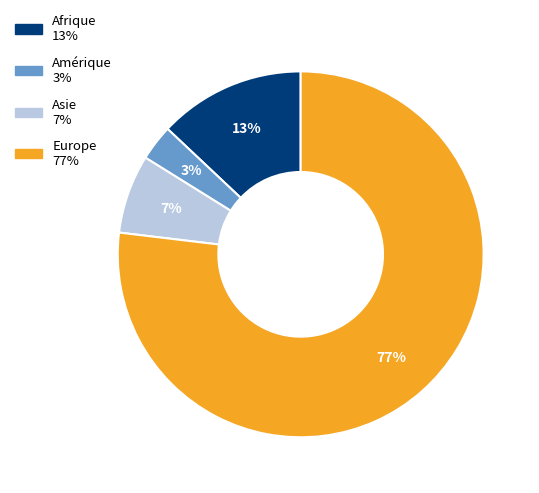

How many slices are in this pie chart?

4